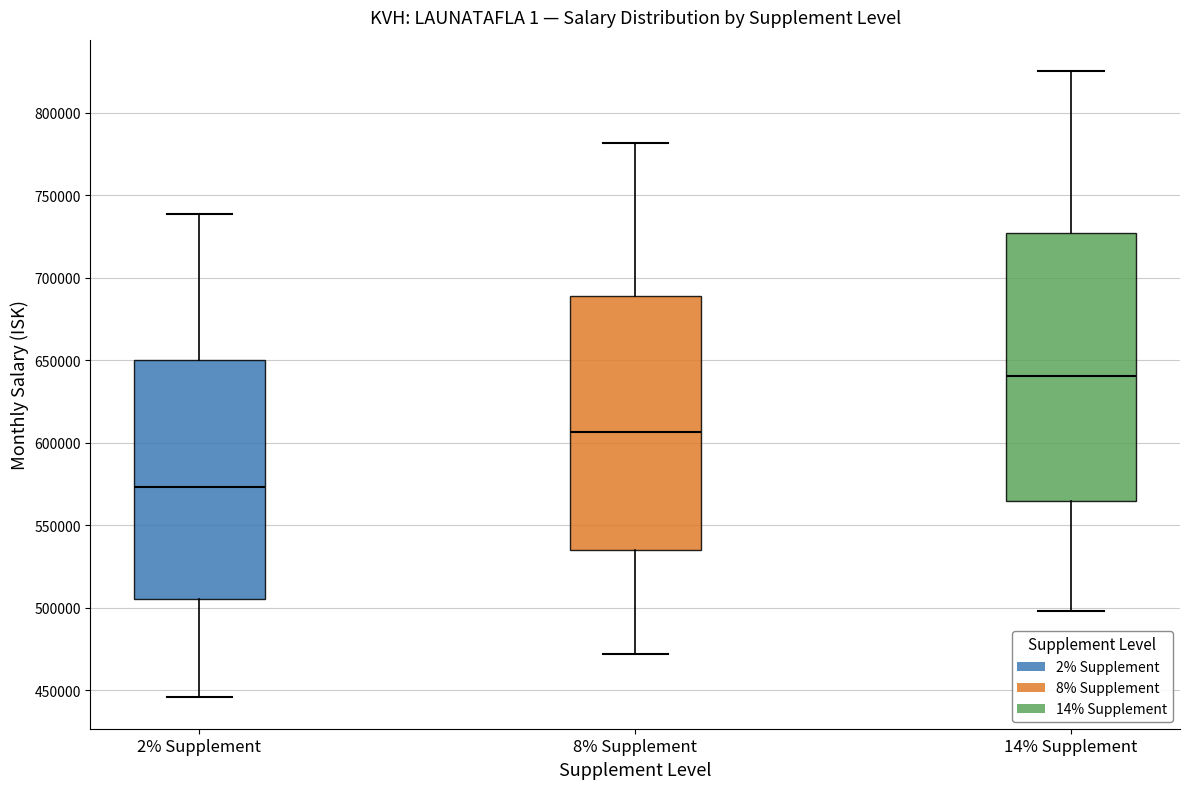

Which box is the tallest, from its lower edge to its upper edge?

14% Supplement